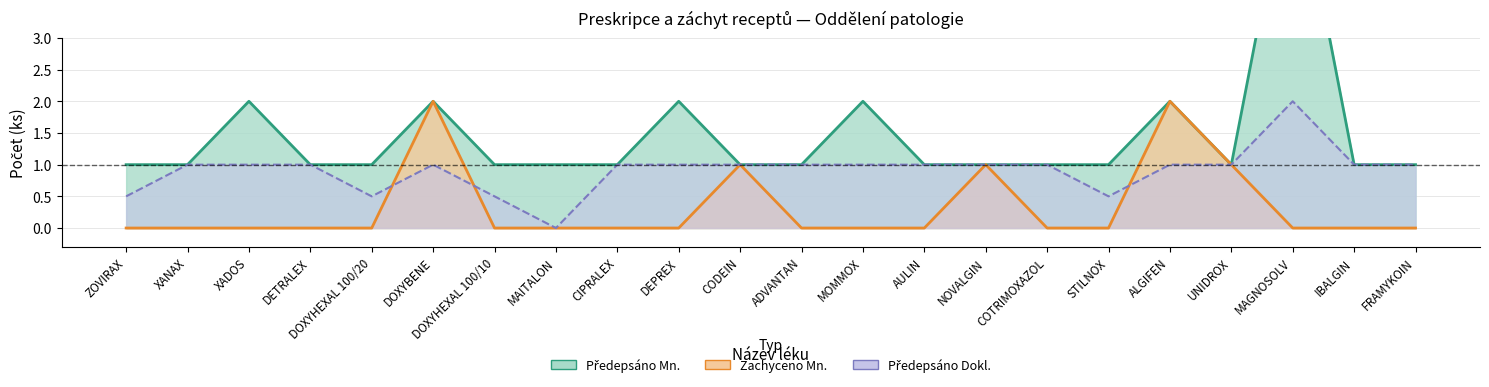

At which category is the sum across all series the highest?

MAGNOSOLV